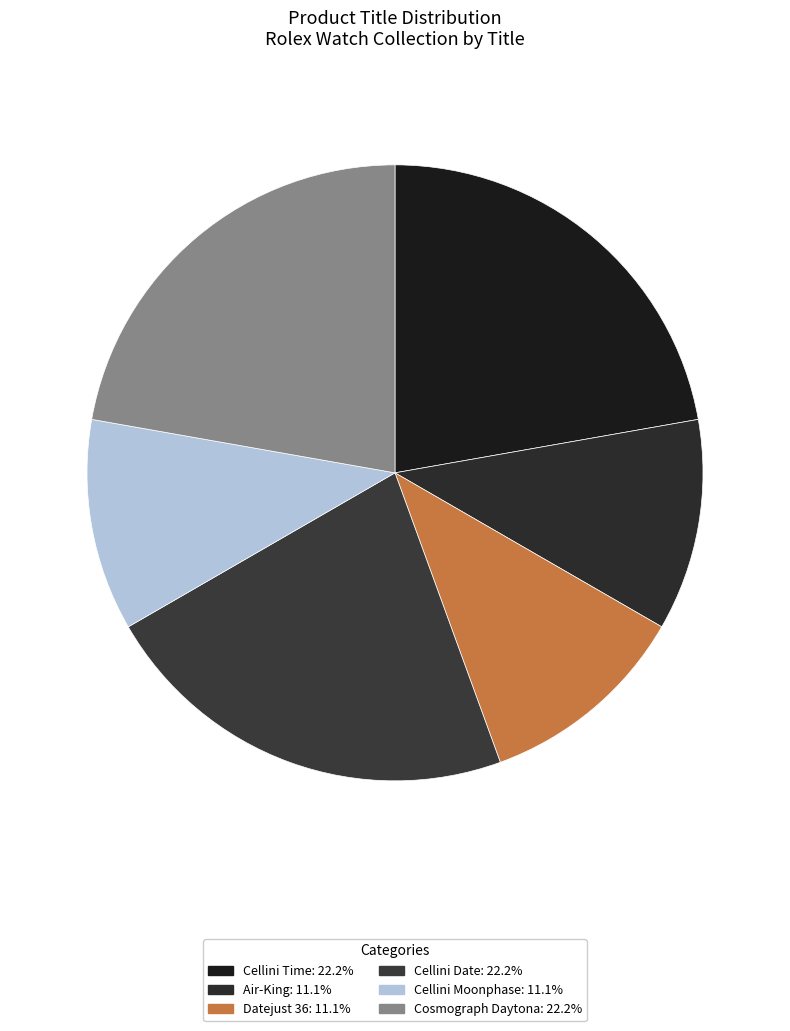

To the nearest percent, what portion does Cellini Date represent?

22%